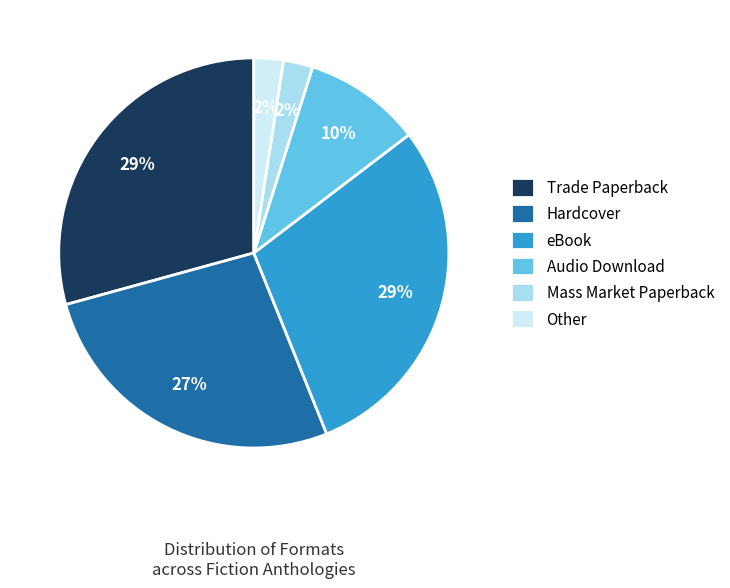

The Hardcover slice represents 12% of the pie. True or false?

False